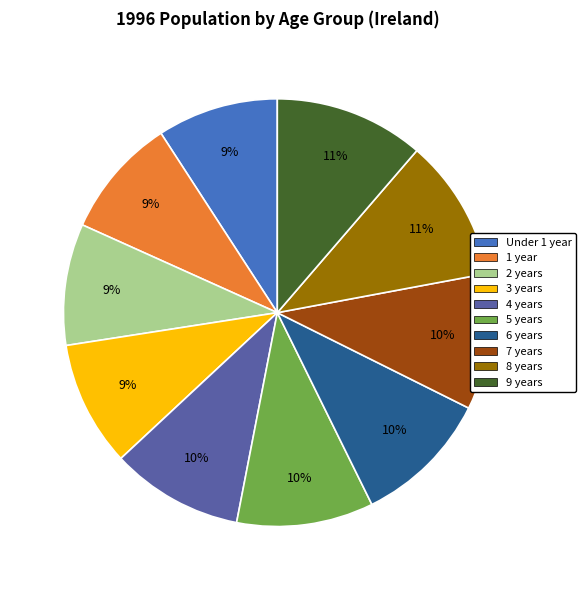

To the nearest percent, what percentage of the pie is 9 years?

11%